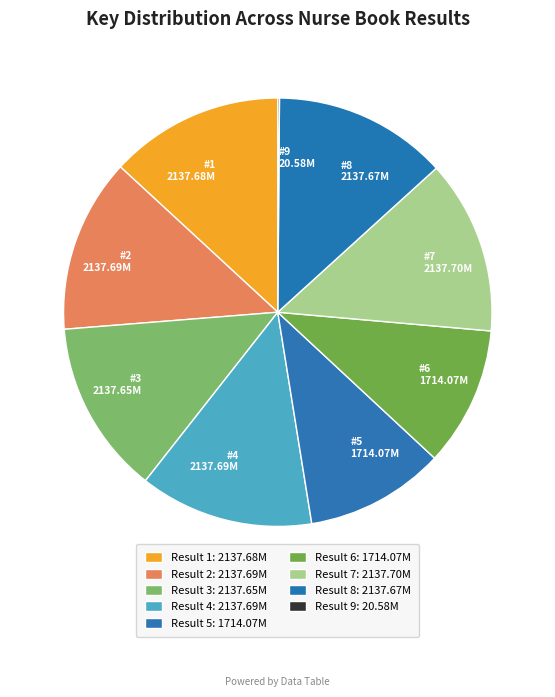

Do #1 2137.68M and #4 2137.69M together represent more than half of the pie?

No